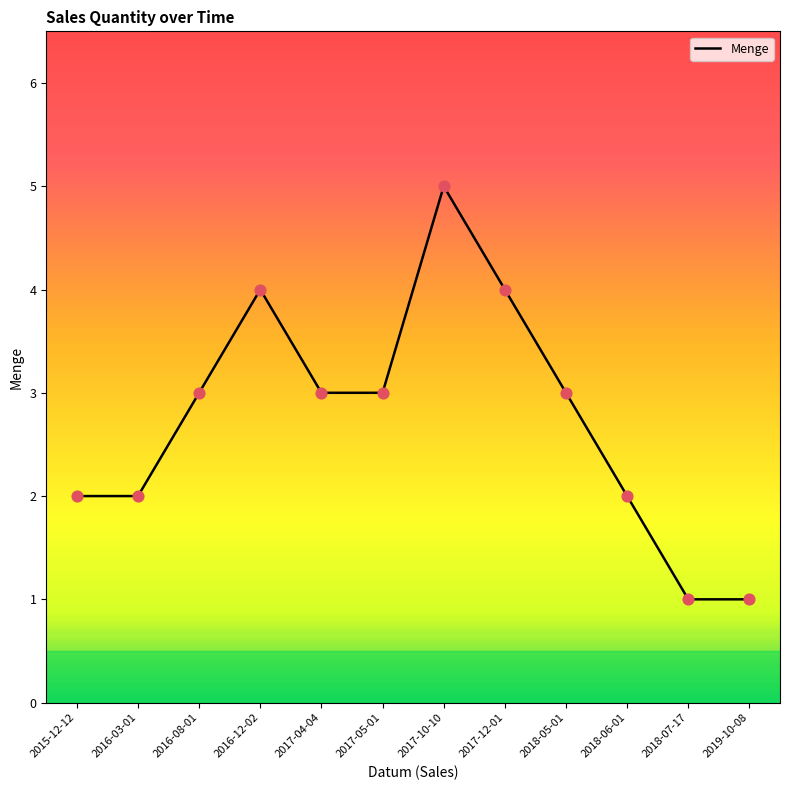

Approximately how many times larger is the value at 2015-12-12 compared to 2016-03-01?

1.0